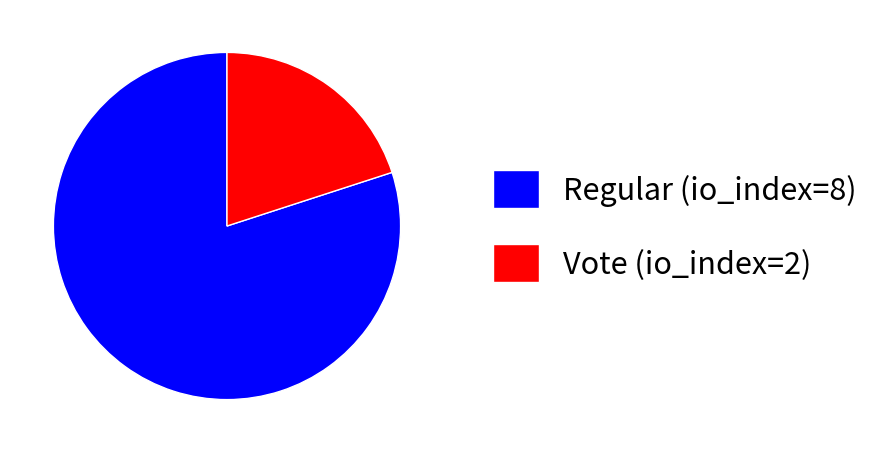

Do Vote (io_index=2) and Regular (io_index=8) together represent more than half of the pie?

Yes